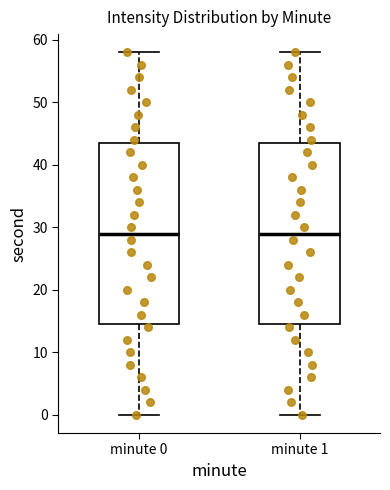

Reading left to right, transcribe this box plot: for each box, give where its median line is, the range the box spans, and where its two whiskers end, as read against the y-axis. The values are not printed on the chart, so give them approximately, as read against the axis.

minute 0: median 29, box 15 to 44, whiskers 0 to 58
minute 1: median 29, box 15 to 44, whiskers 0 to 58